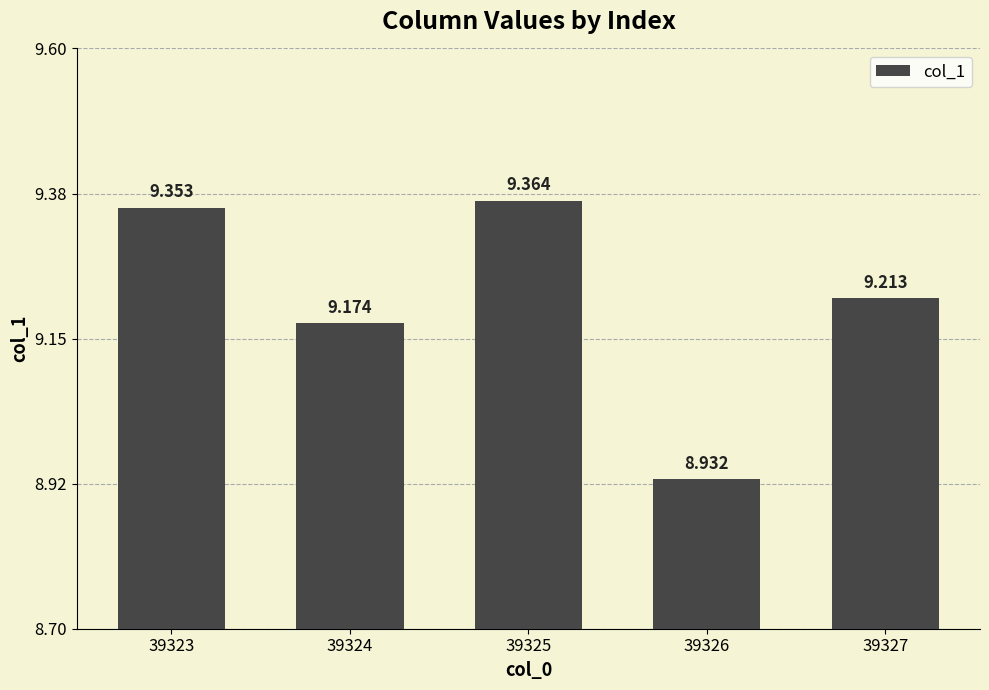

What is the difference between the second highest and minimum values?

0.4